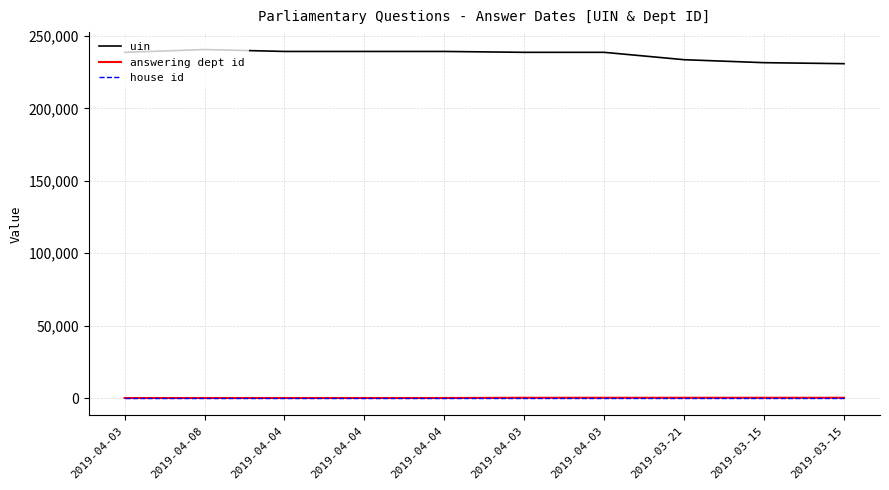

What is the label of the 1st point from the right?

2019-03-15